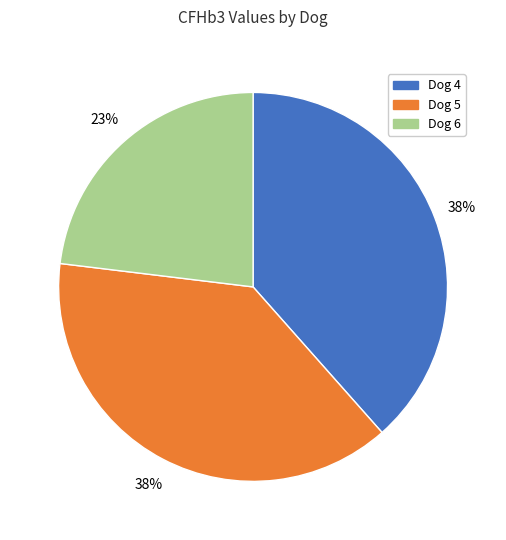

To the nearest percent, what is the average slice percentage?

33%